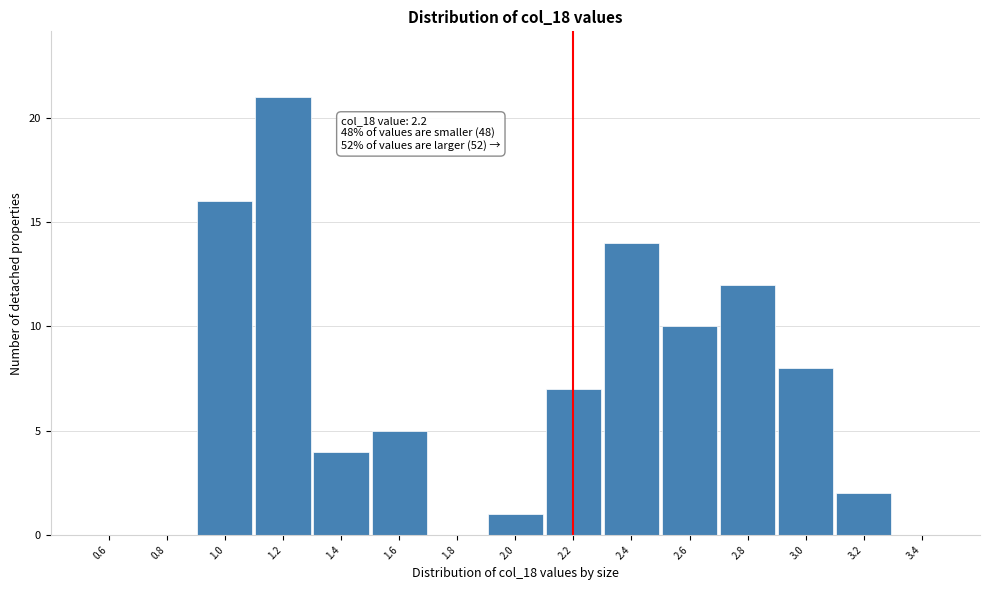

Which range on the x-axis has the tallest bar?

1.1 to 1.3